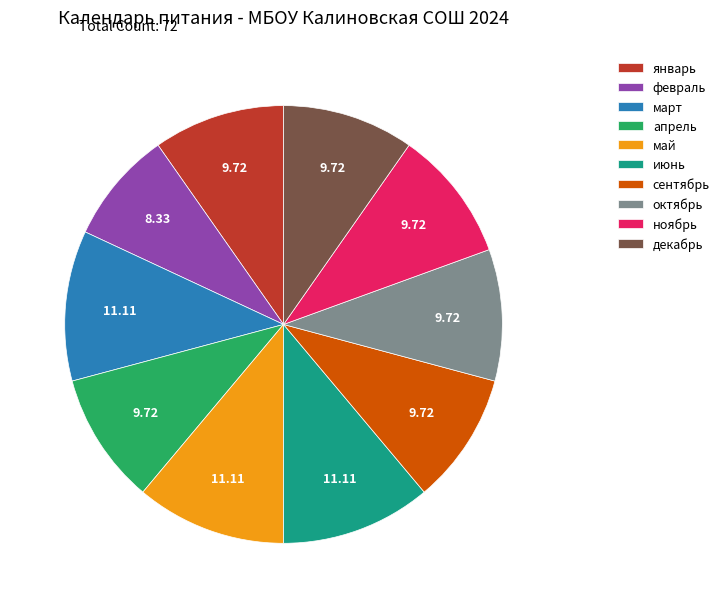

Which category has the smallest portion of the pie?

февраль